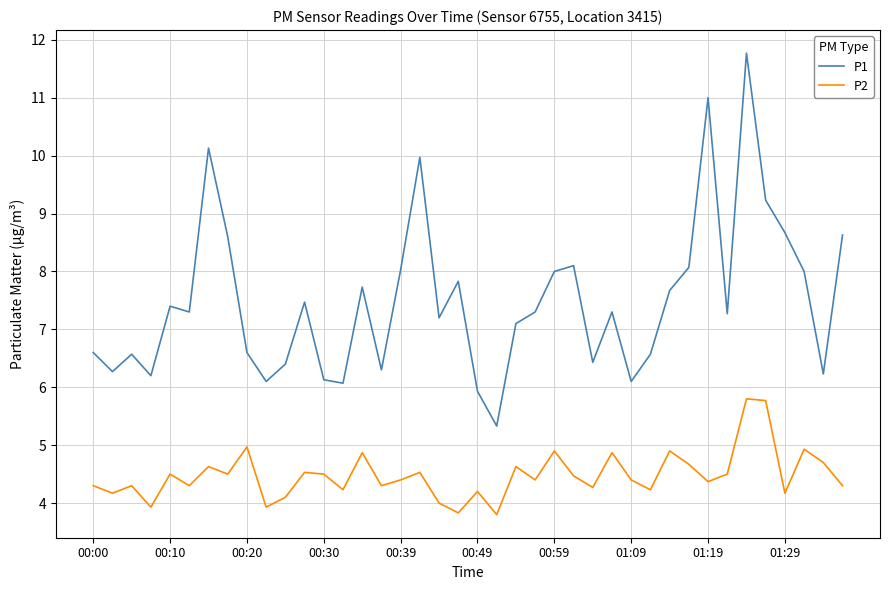

How many interior local peaks does the P1 series have?

11